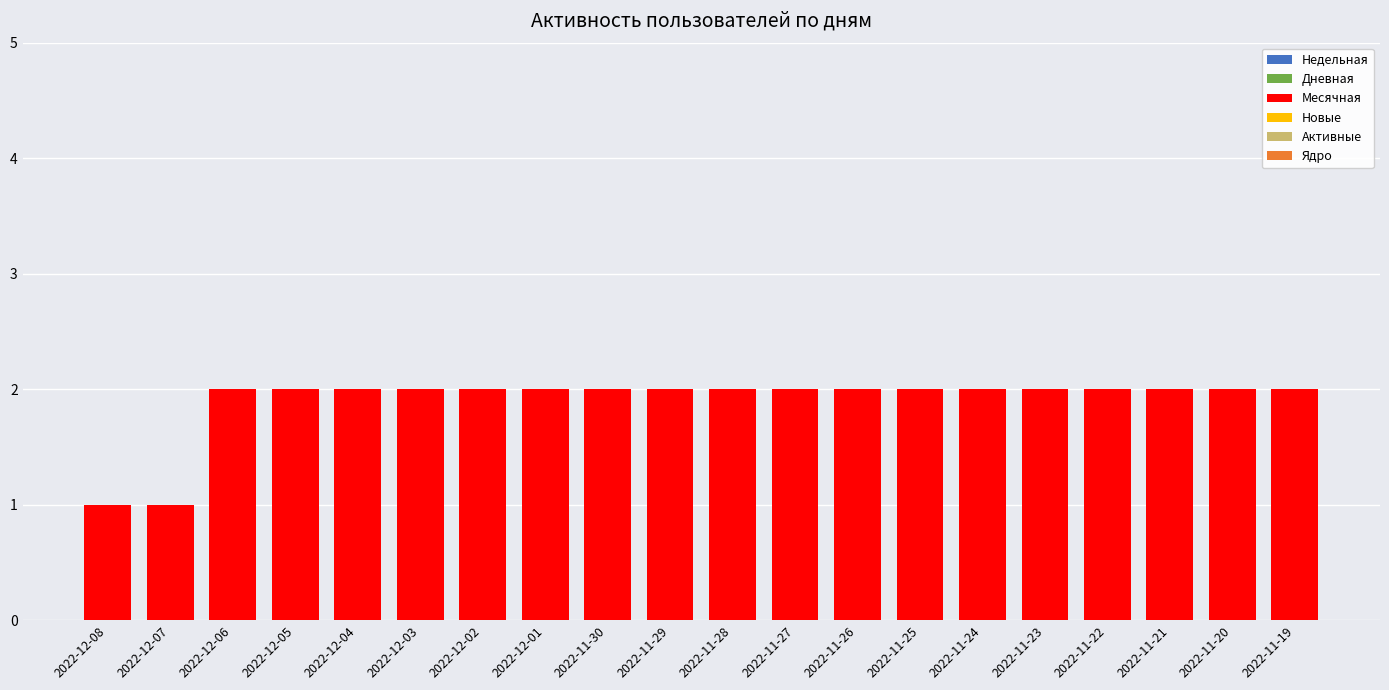

The value at 2022-11-22 is 2. True or false?

True